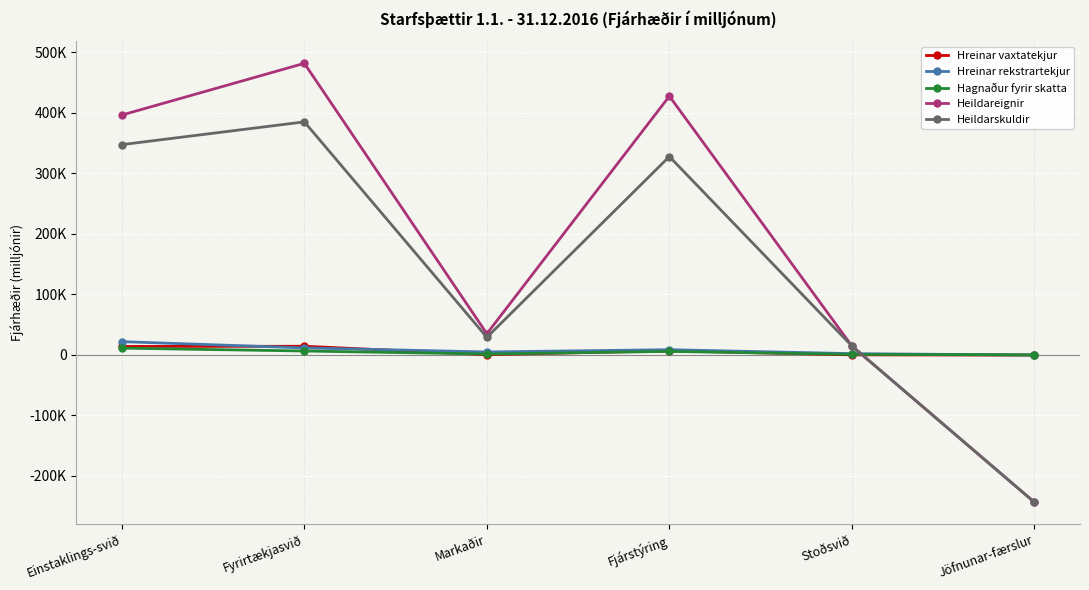

Between Fjárstýring and Jöfnunar-færslur, which series saw the biggest shift?

Heildareignir